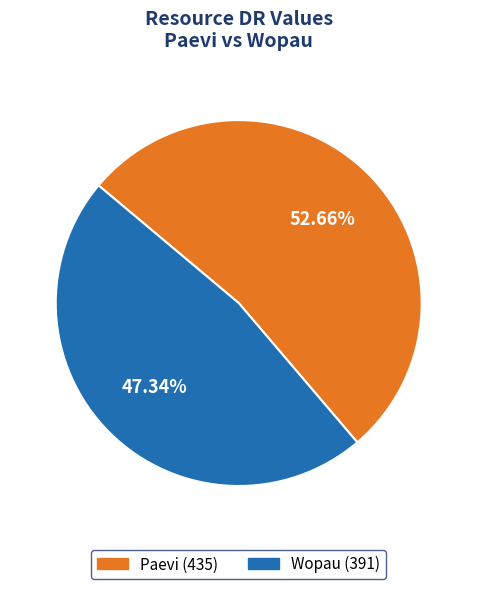

How much of the chart is everything except Paevi?

47.3%